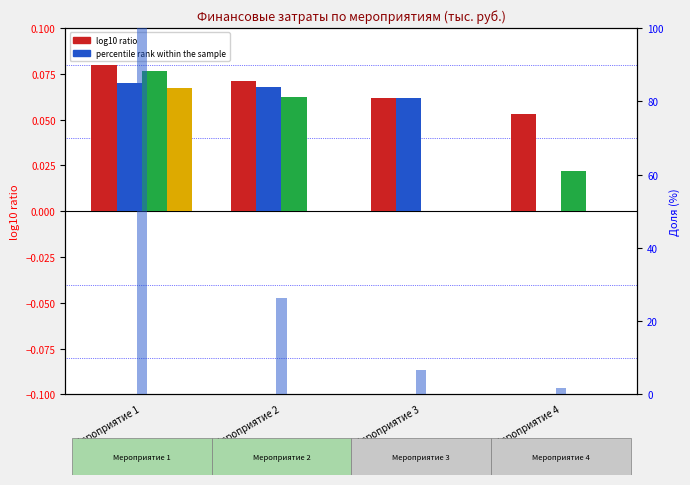

The всего series shows 0.1 at Мероприятие 1. True or false?

True